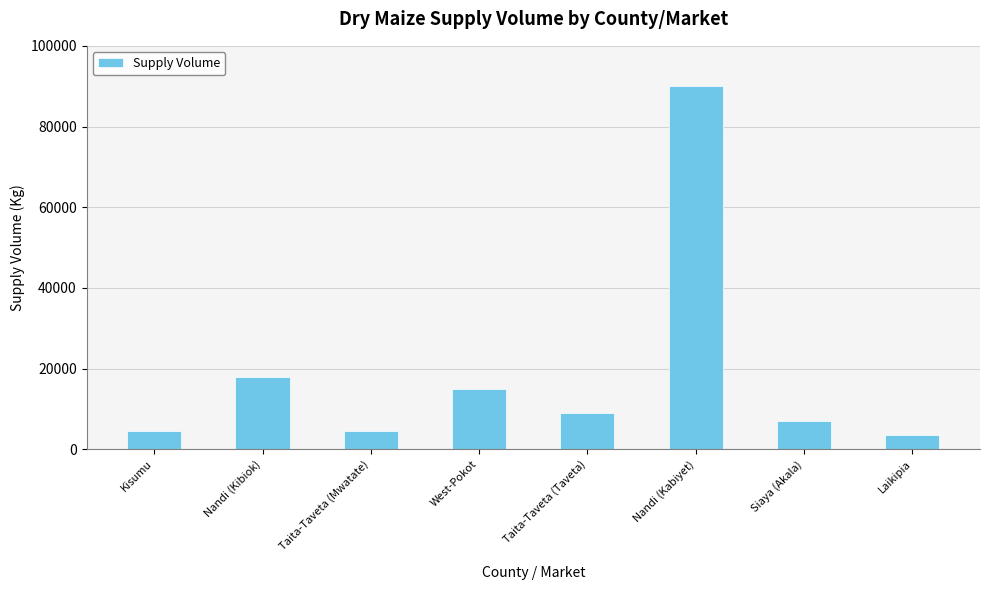

Does the chart contain any negative values?

No